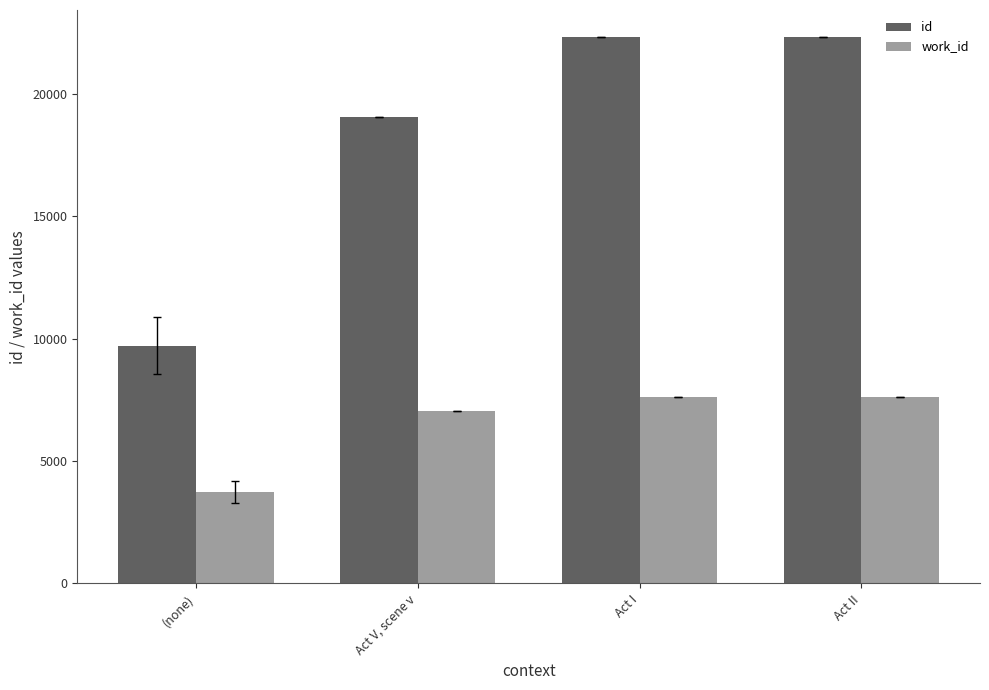

Count the work_id values in the range 7042 to 7619.

3